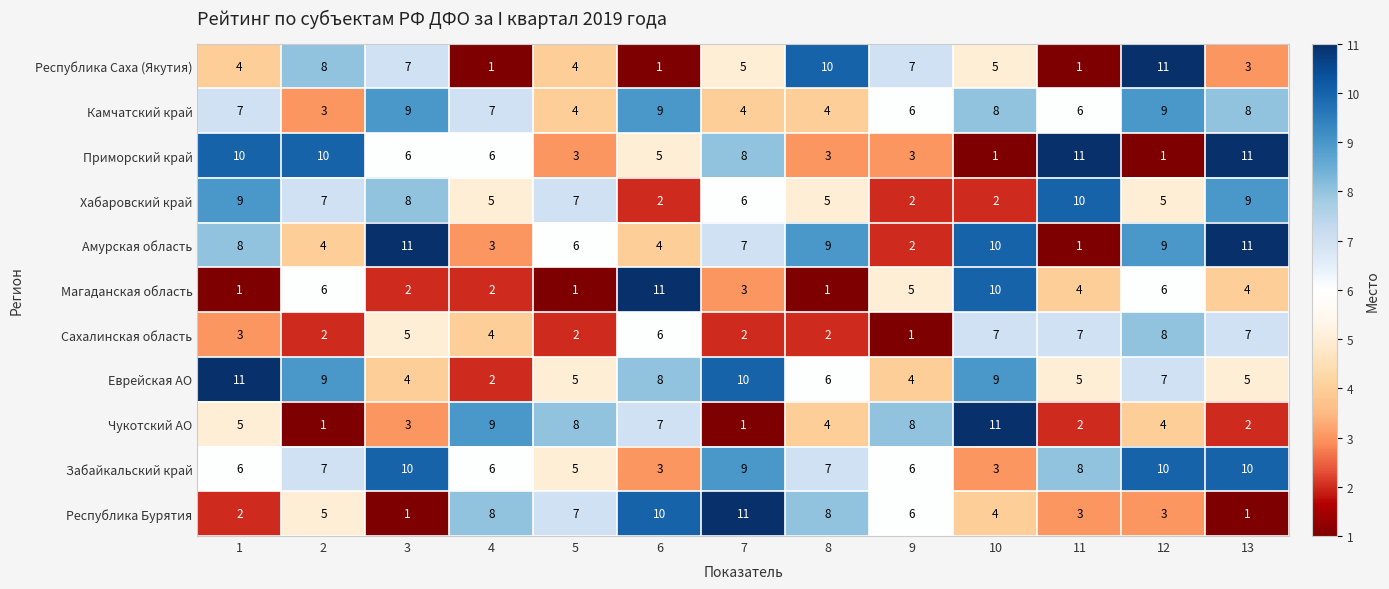

What is the greatest value displayed?

11